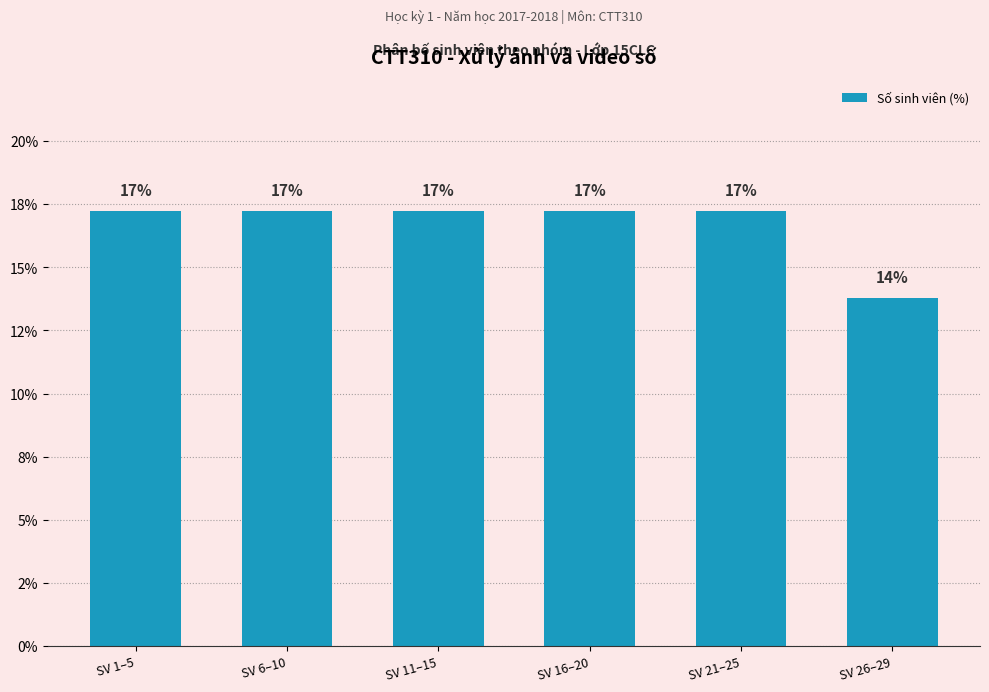

Which has a higher value, SV 1–5 or SV 11–15?

SV 1–5